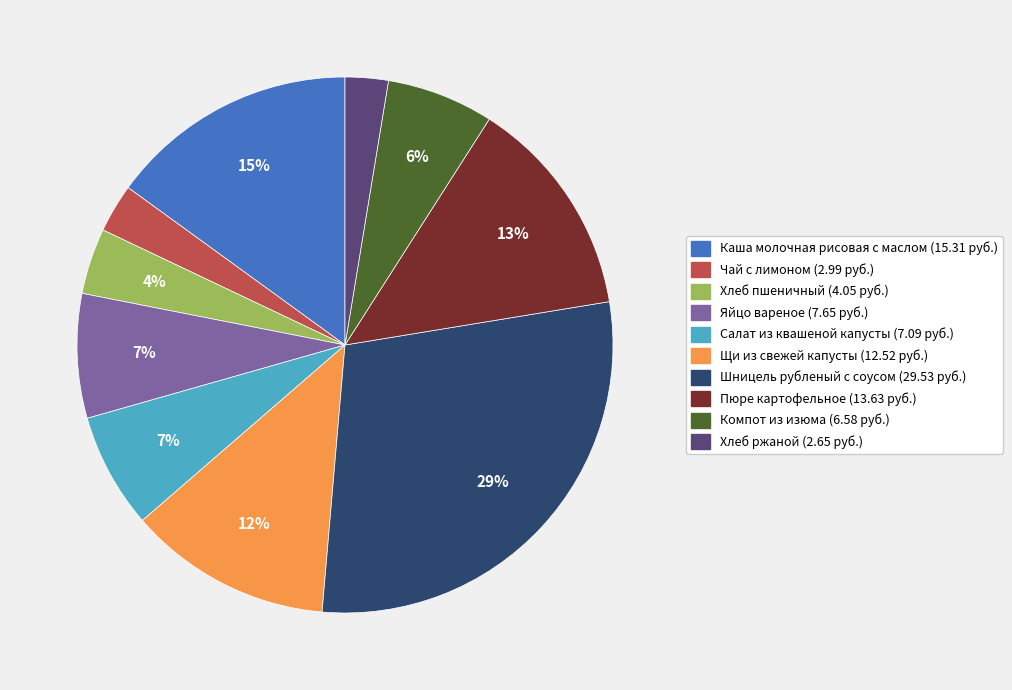

Is there a majority slice in this chart?

No